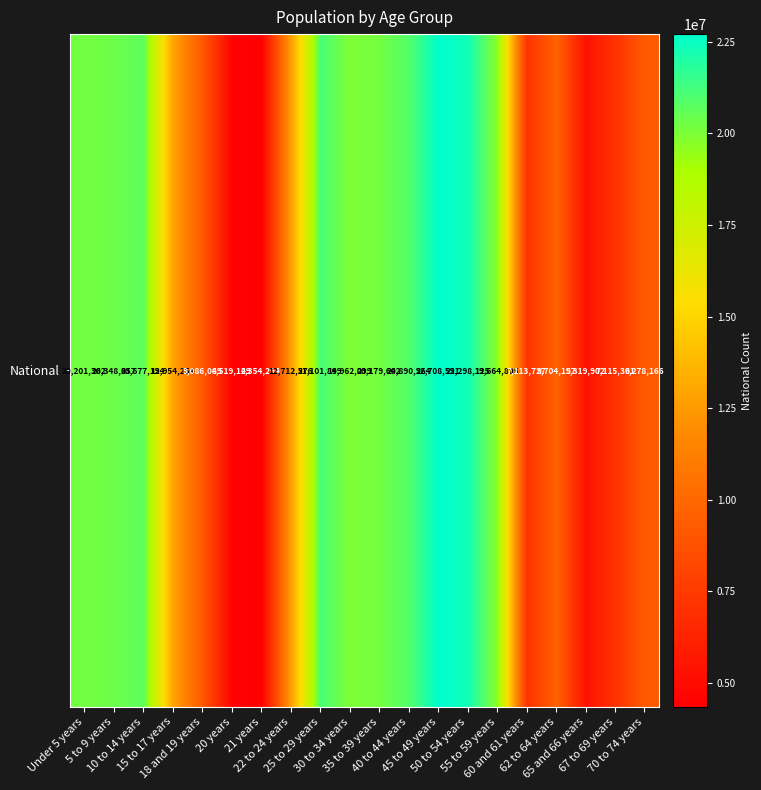

Count the number of values greater than 19664805.

9